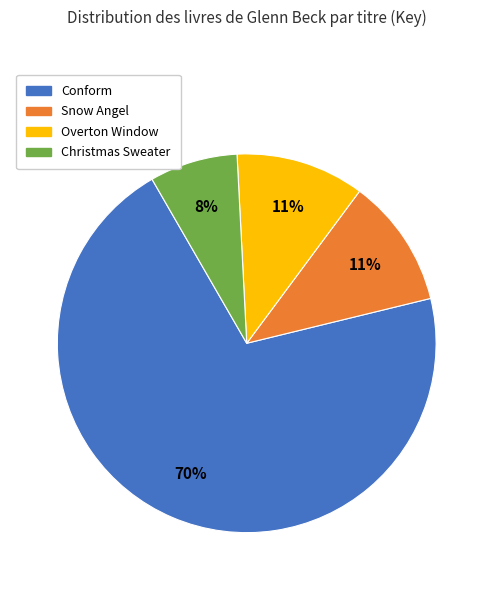

True or false: Conform accounts for 85% of the total.

False